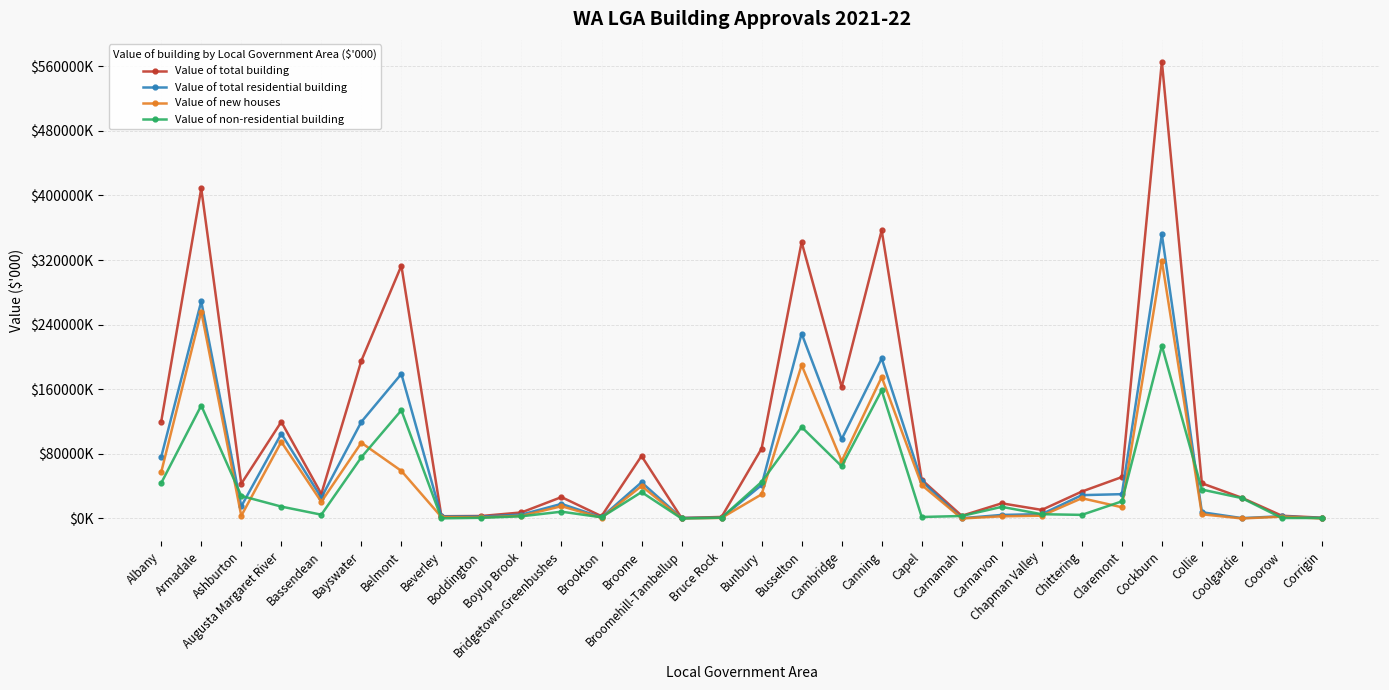

Rank the categories by Value of total building value from lowest to highest.

Broomehill-Tambellup, Corrigin, Bruce Rock, Beverley, Brookton, Boddington, Carnamah, Coorow, Boyup Brook, Chapman Valley, Carnarvon, Coolgardie, Bridgetown-Greenbushes, Bassendean, Chittering, Ashburton, Collie, Capel, Claremont, Broome, Bunbury, Augusta Margaret River, Albany, Cambridge, Bayswater, Belmont, Busselton, Canning, Armadale, Cockburn